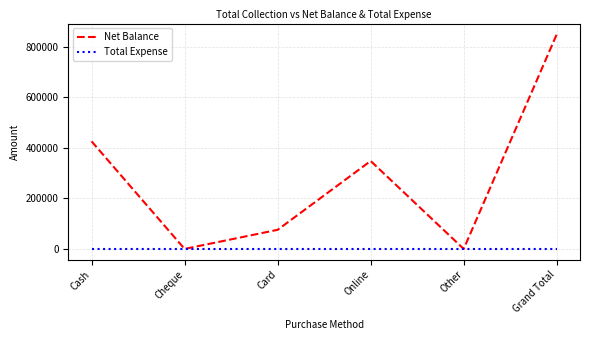

What position from the right is Online?

3